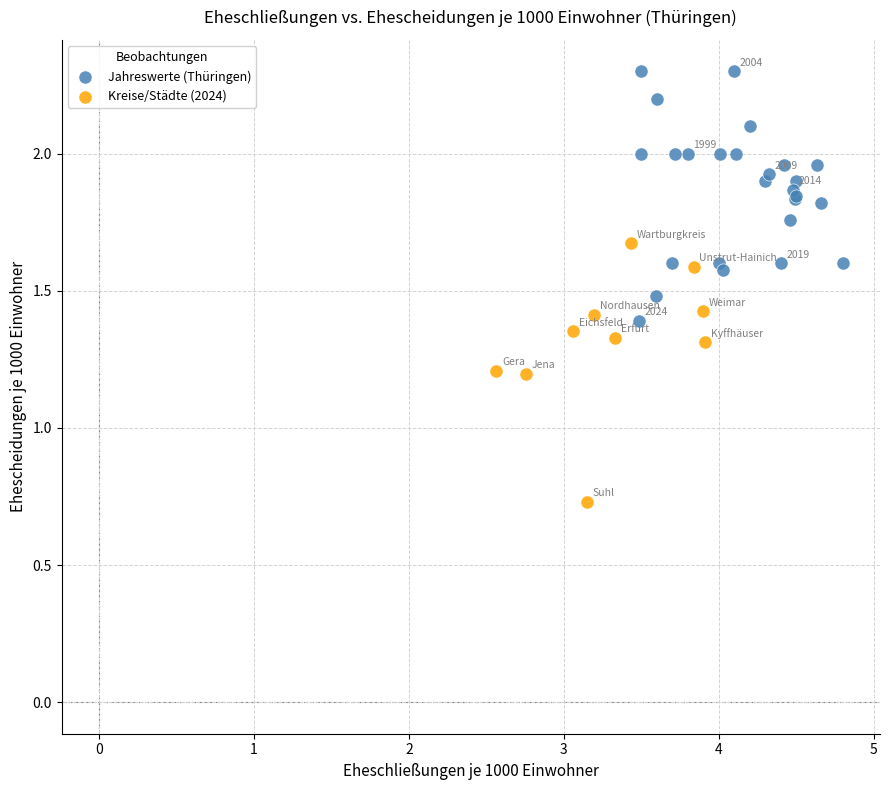

Which series contains the lowest Y value?

Kreise/Städte (2024)